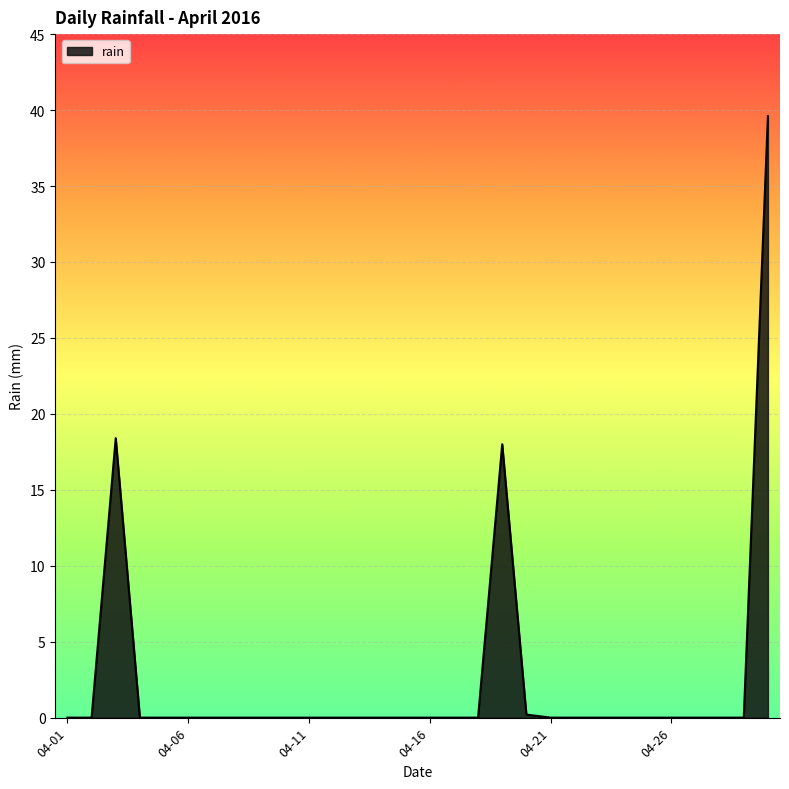

What is the greatest value displayed?

39.6